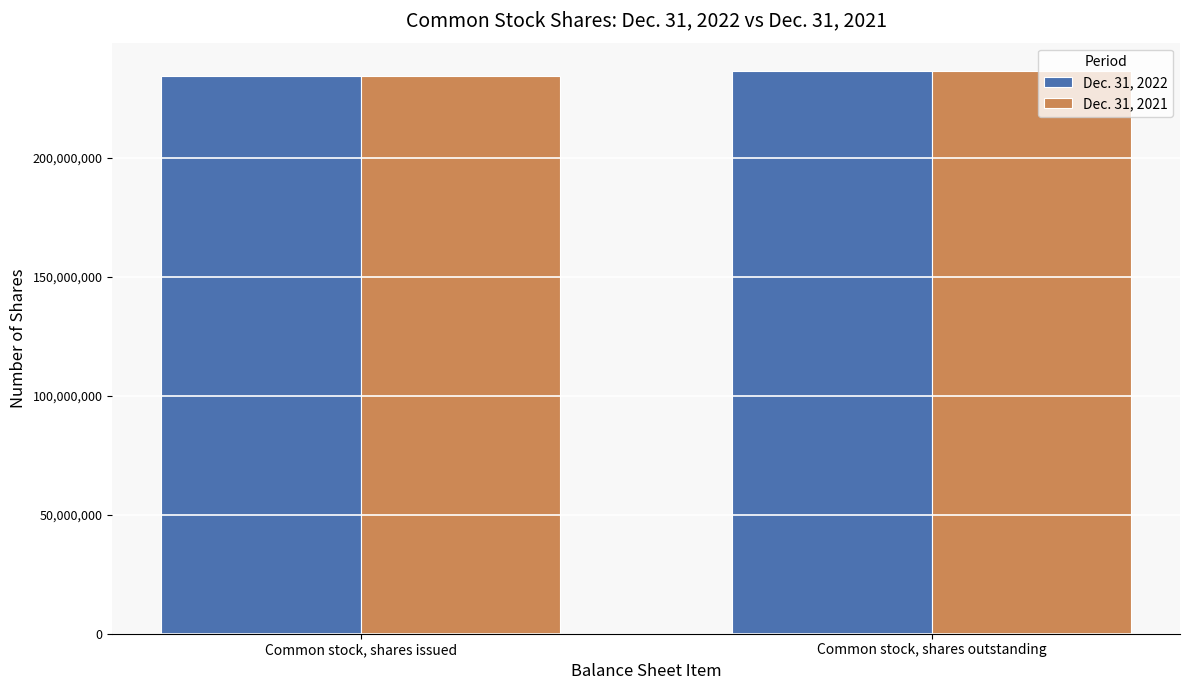

List the labels in order of Dec. 31, 2021 value, largest first.

Common stock, shares outstanding, Common stock, shares issued